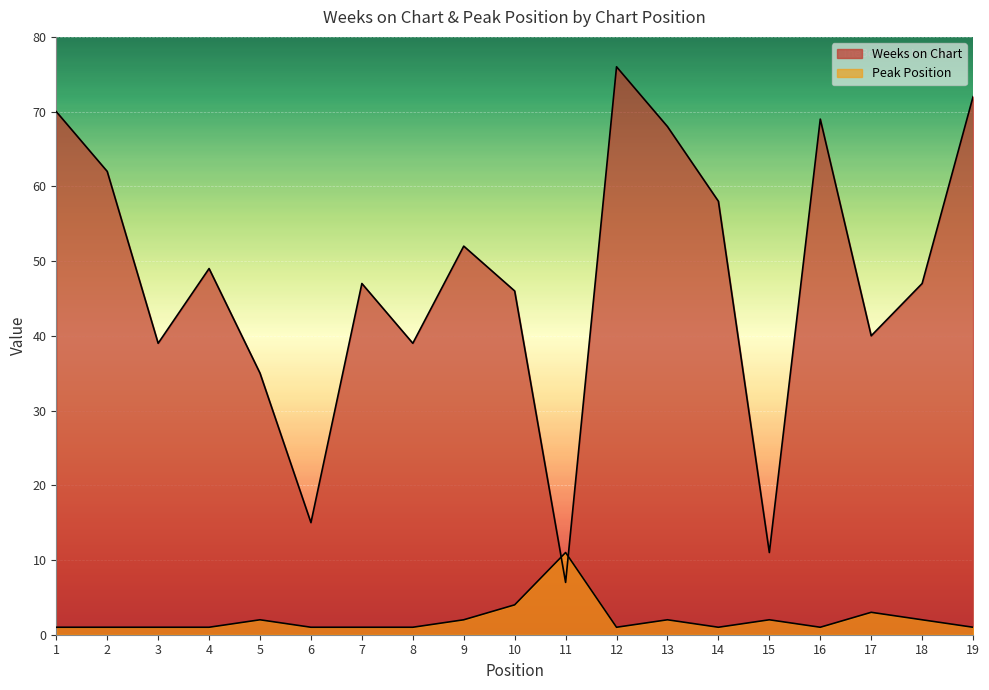

Reading left to right, transcribe all the data shown in this chart.

Weeks on Chart: 1=70	2=62	3=39	4=49	5=35	6=15	7=47	8=39	9=52	10=46	11=7	12=76	13=68	14=58	15=11	16=69	17=40	18=47	19=72
Peak Position: 1=1	2=1	3=1	4=1	5=2	6=1	7=1	8=1	9=2	10=4	11=11	12=1	13=2	14=1	15=2	16=1	17=3	18=2	19=1